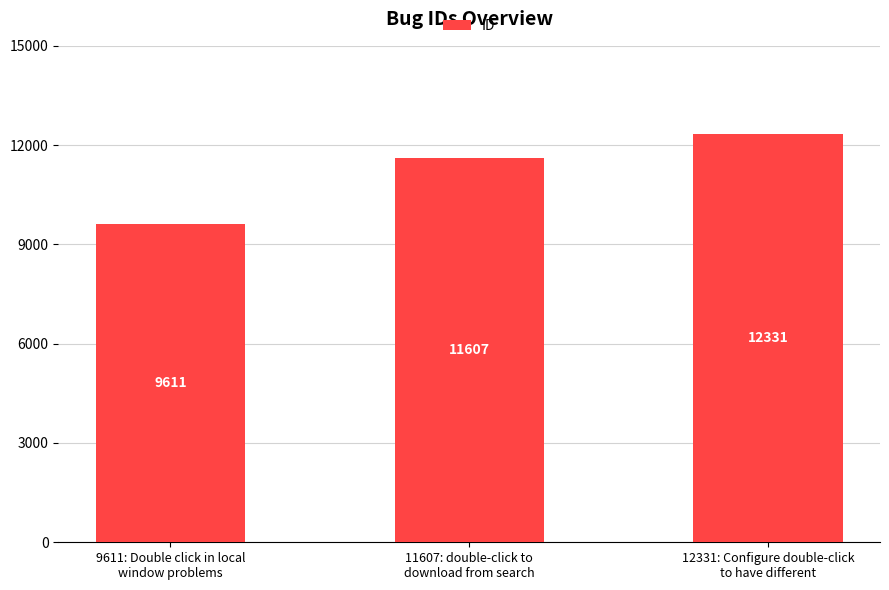

True or false: the data shows 21647 at 12331: Configure double-click
to have different.

False